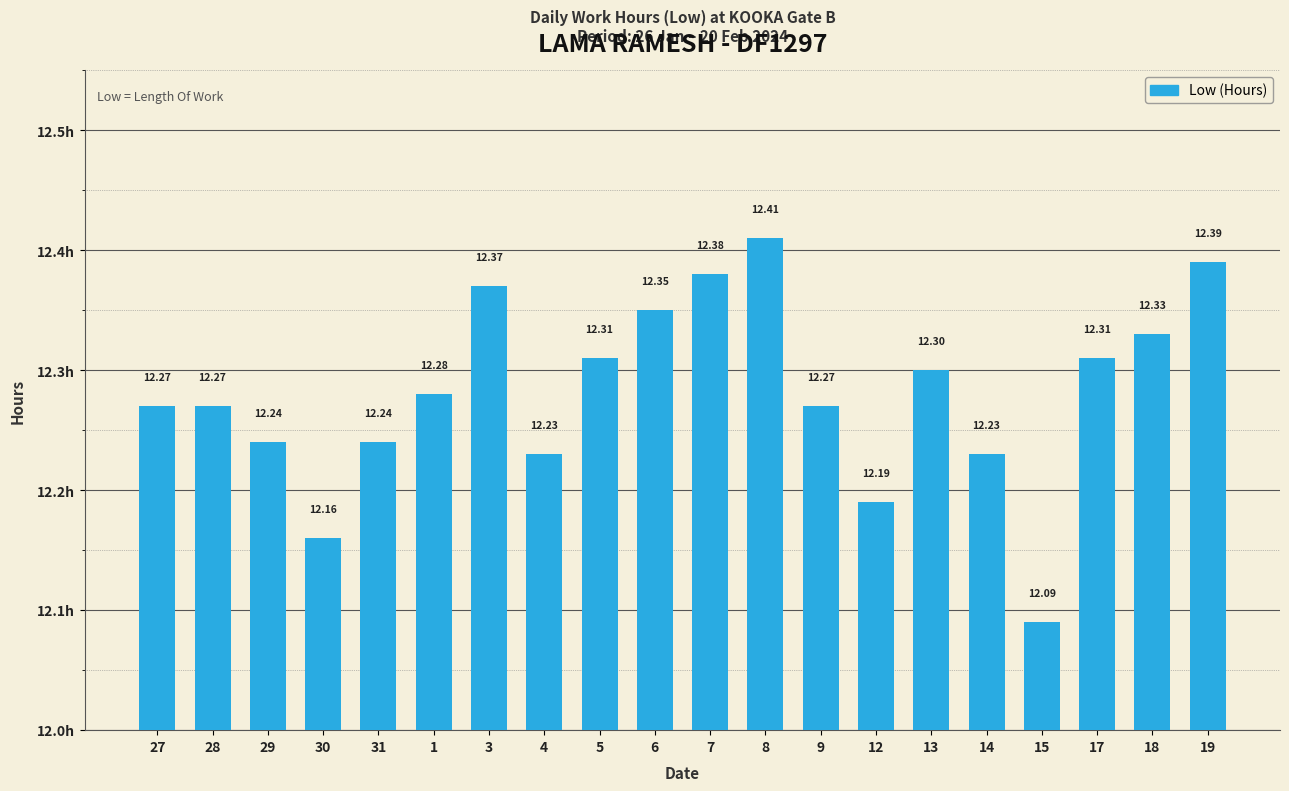

What is the label of the 20th bar from the right?

27